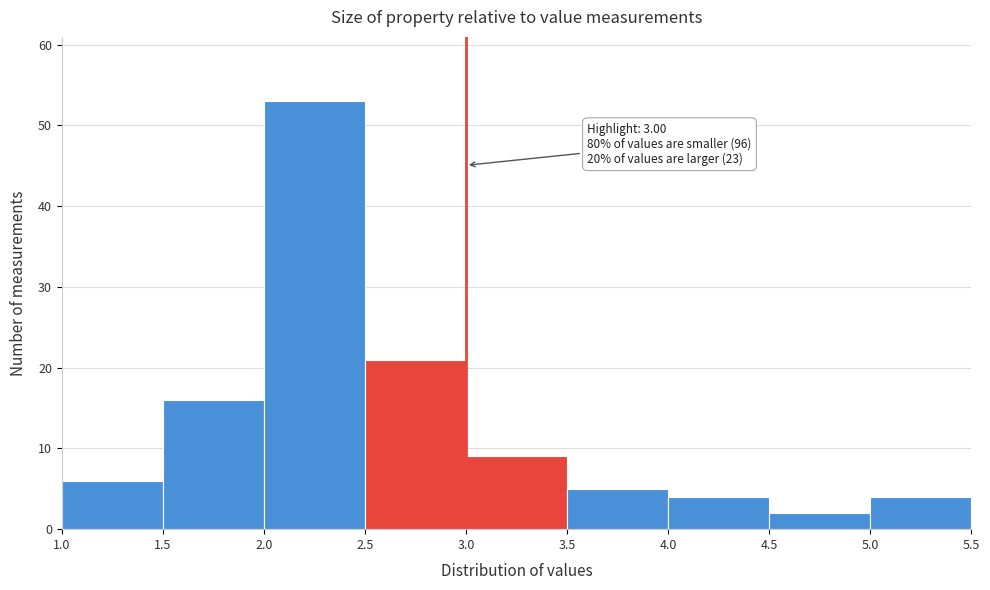

Which range on the x-axis has the tallest bar?

2.0 to 2.5